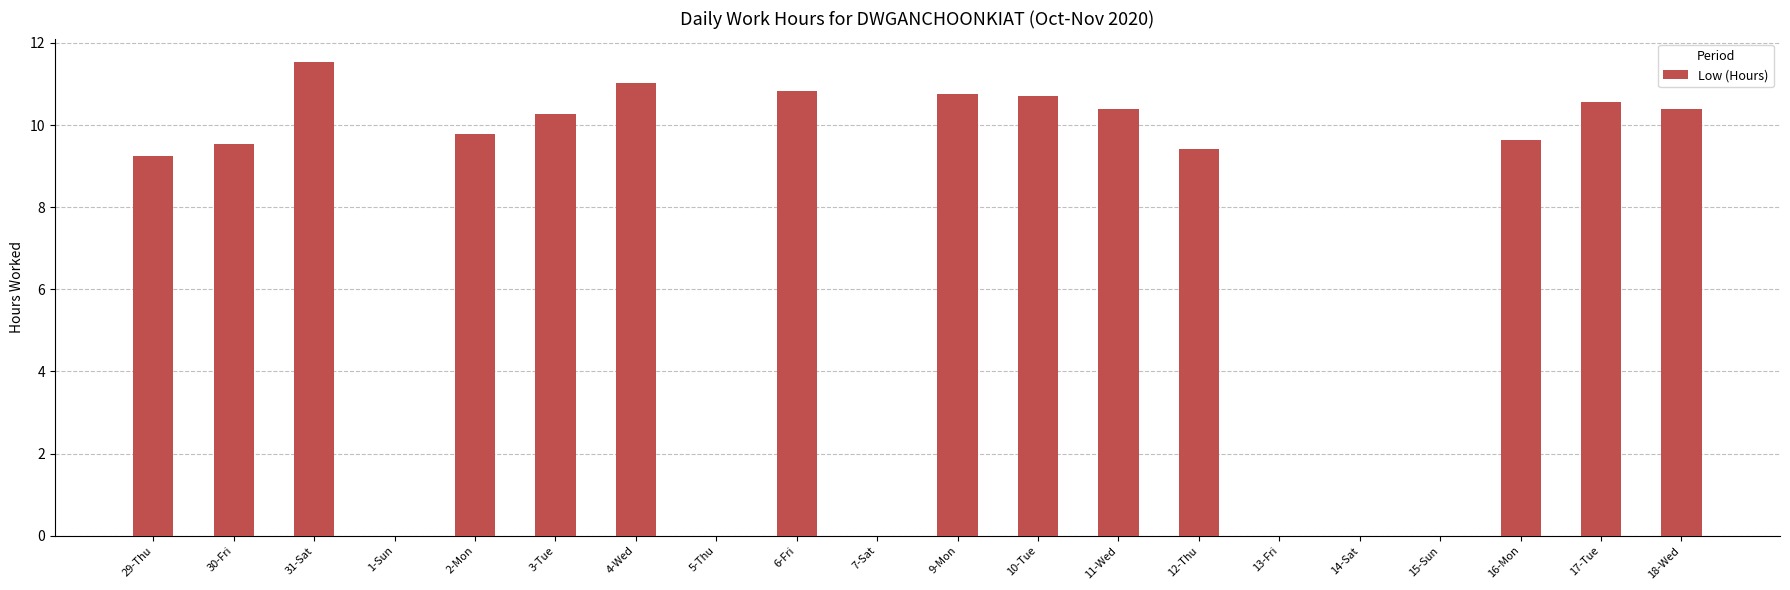

What is the greatest value displayed?

11.5